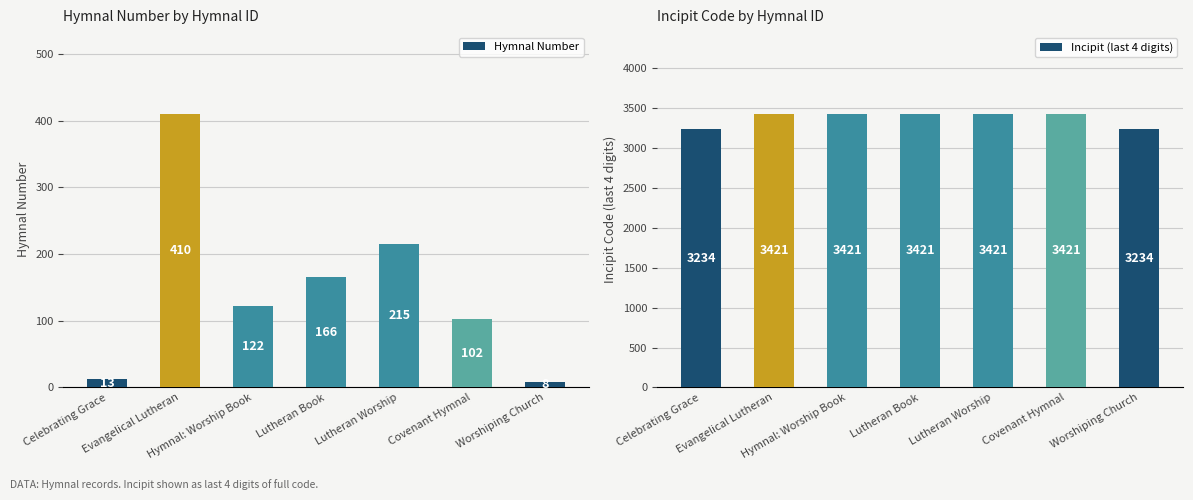

How many data points in Hymnal Number are less than 122?

3